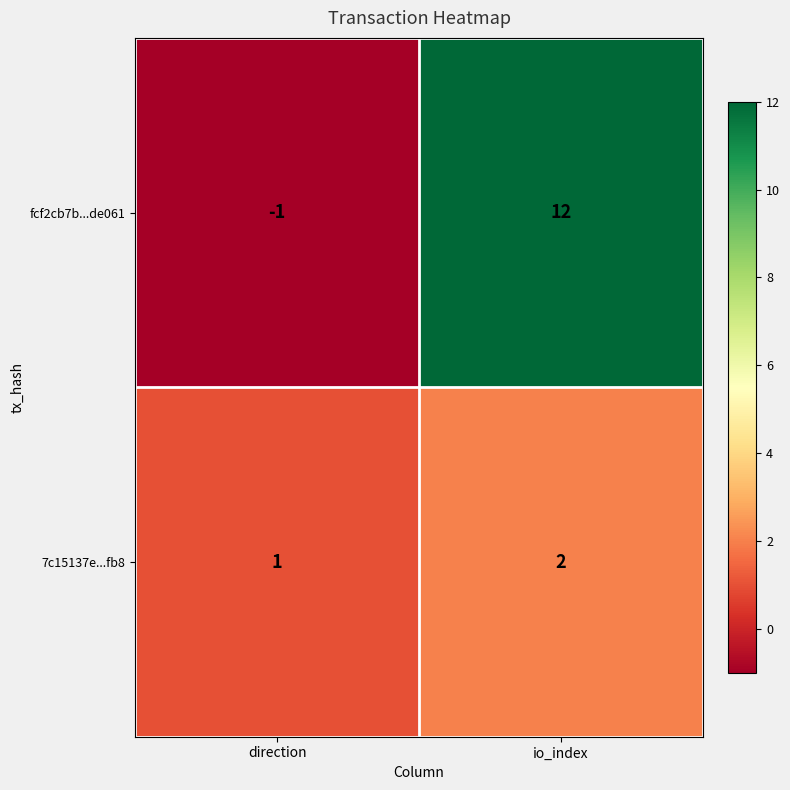

What is the minimum value shown in the chart?

-1